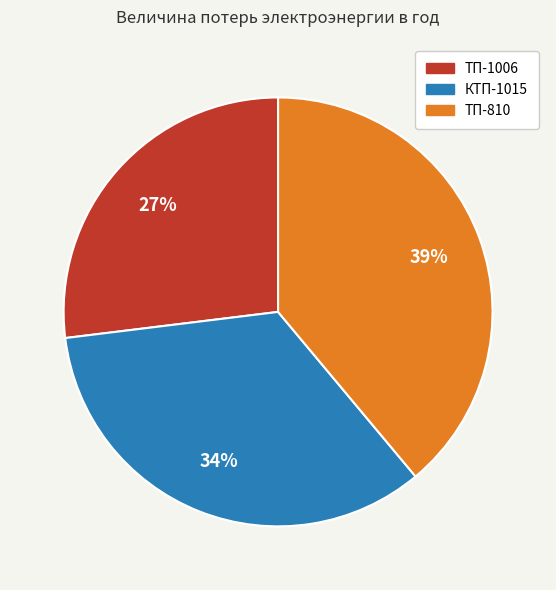

Rank the categories by value from highest to lowest.

ТП-810, КТП-1015, ТП-1006